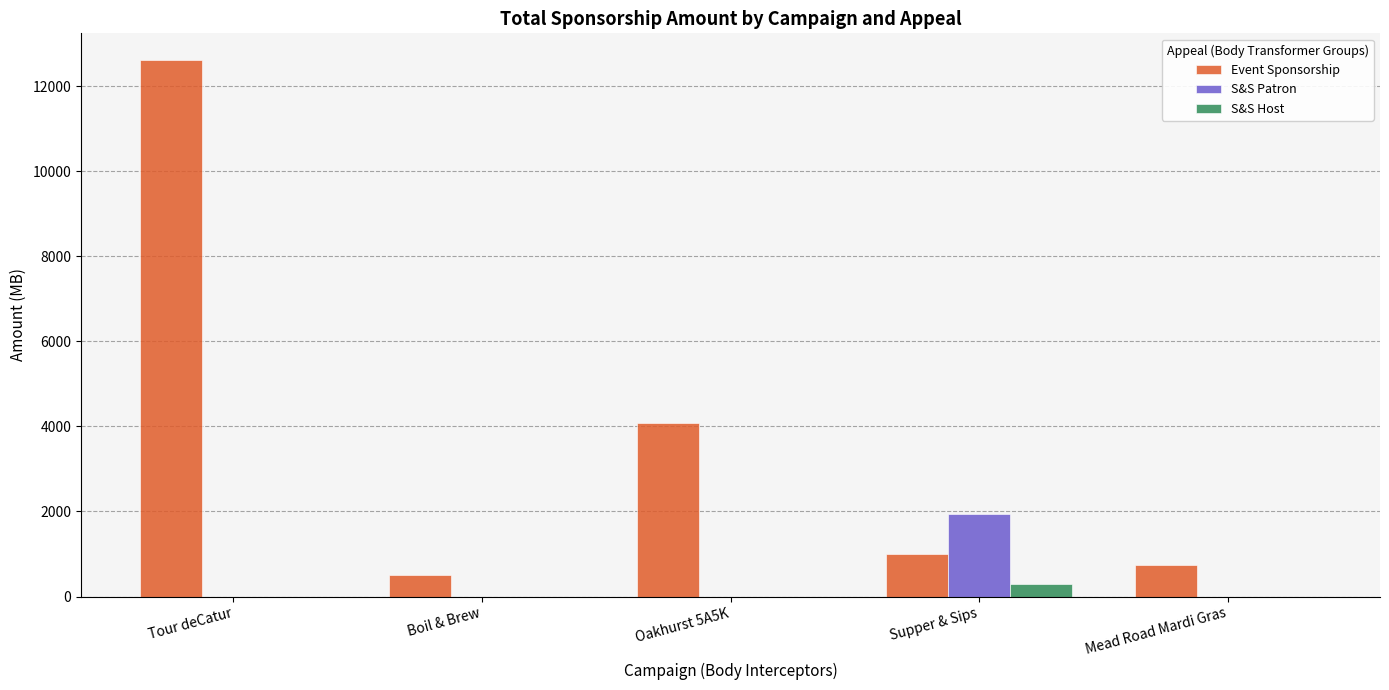

At which label does Event Sponsorship reach its peak?

Tour deCatur